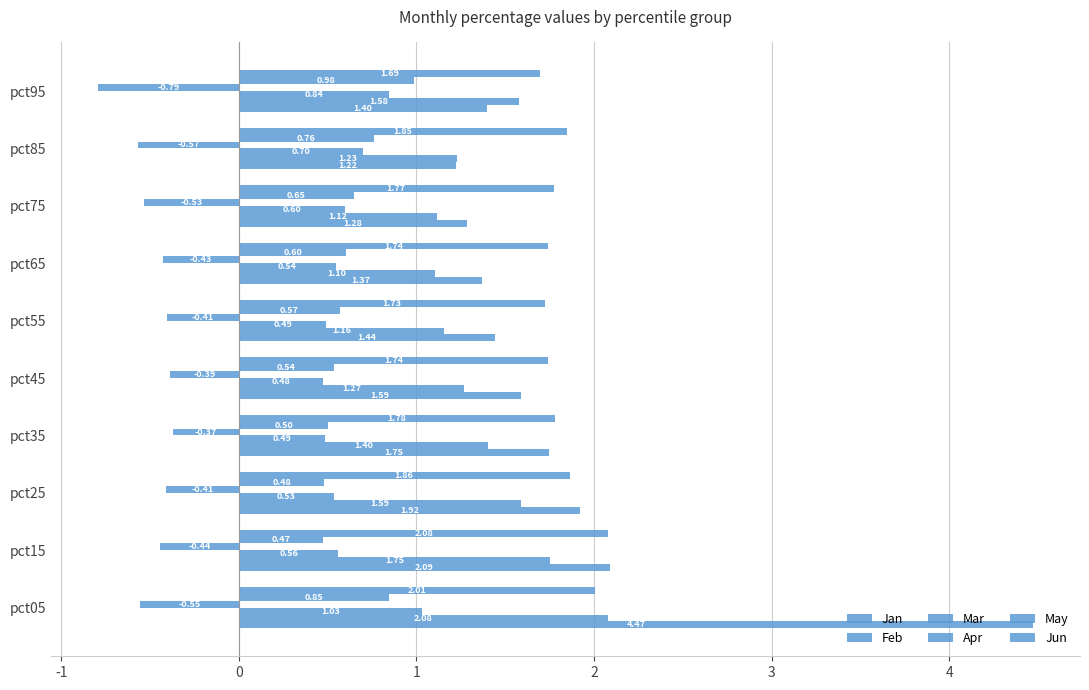

Count the number of data series in this chart.

6